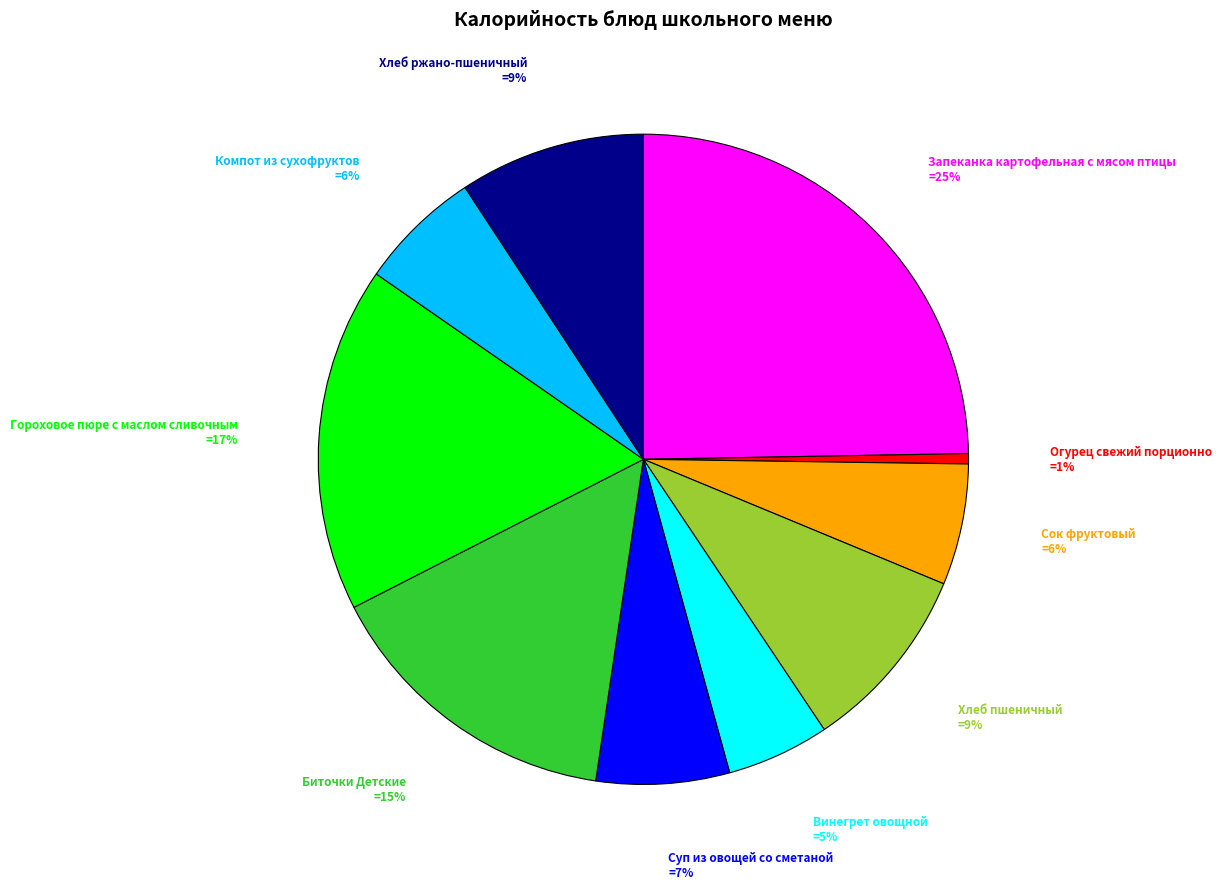

To the nearest percent, what portion does Винегрет овощной represent?

5%